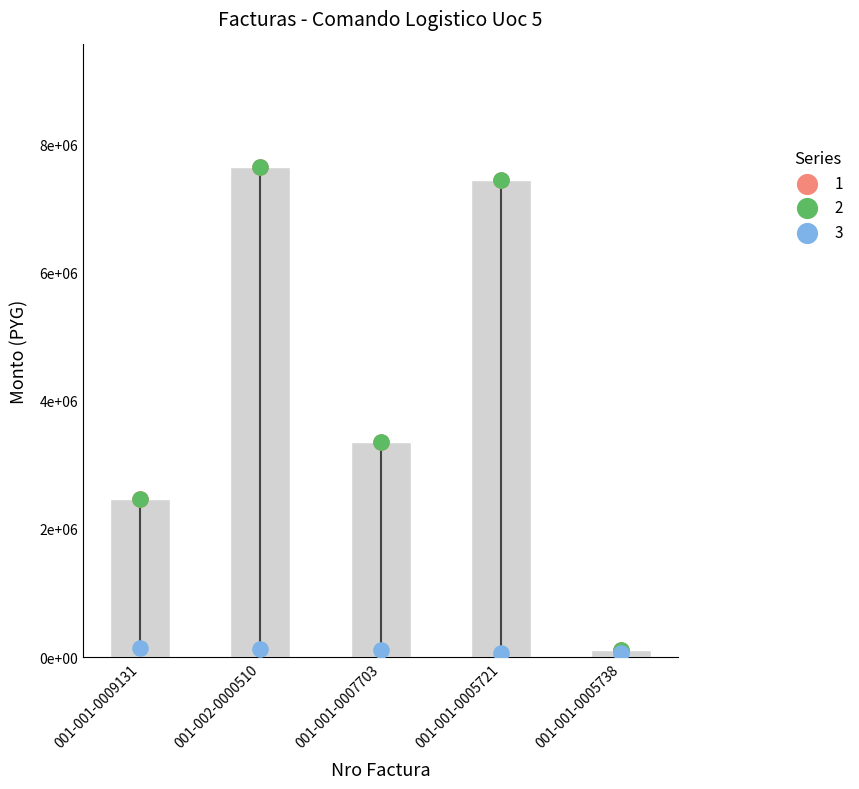

At which category is the sum across all series the highest?

001-002-0000510